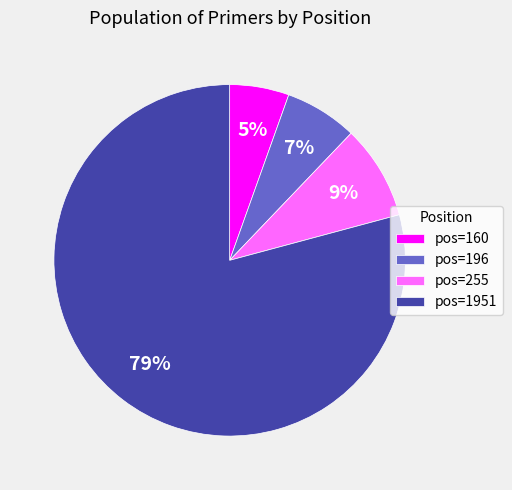

Rank the categories by value from highest to lowest.

pos=1951, pos=255, pos=196, pos=160